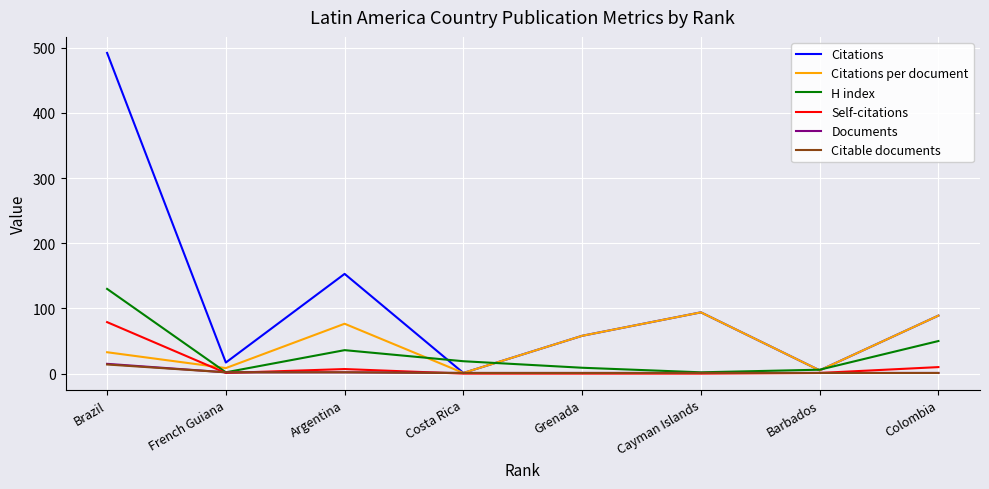

Which series has the widest spread of values?

Citations